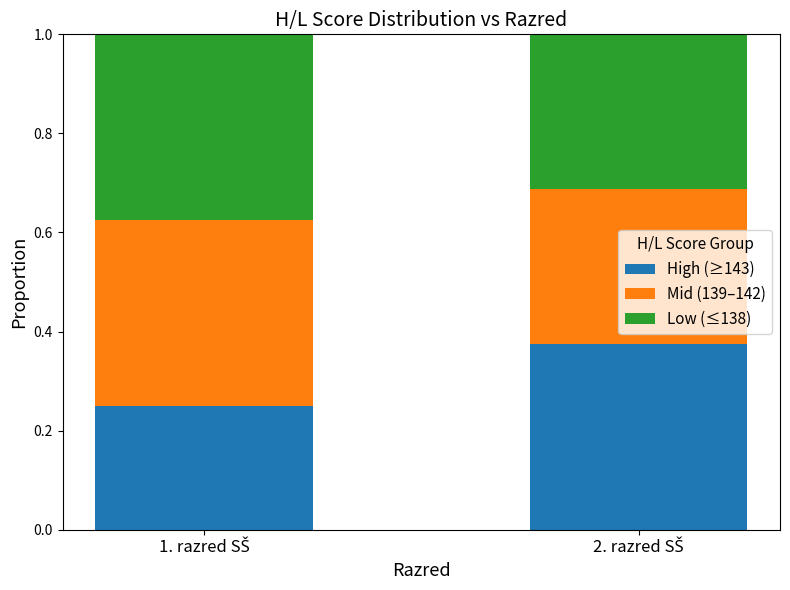

At which category is the sum across all series the highest?

1. razred SŠ